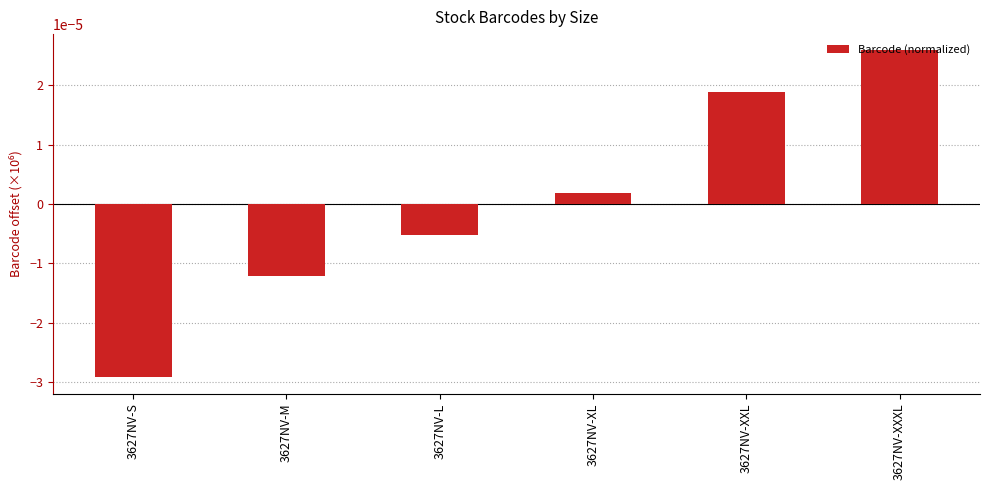

Which category has the lowest value across all series?

3627NV-S